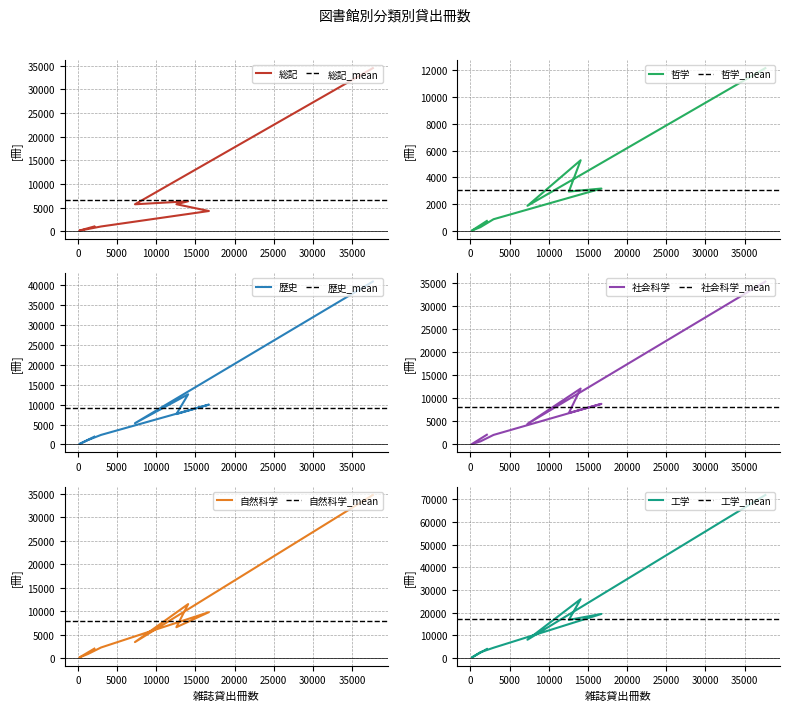

What is the smallest value displayed?

27